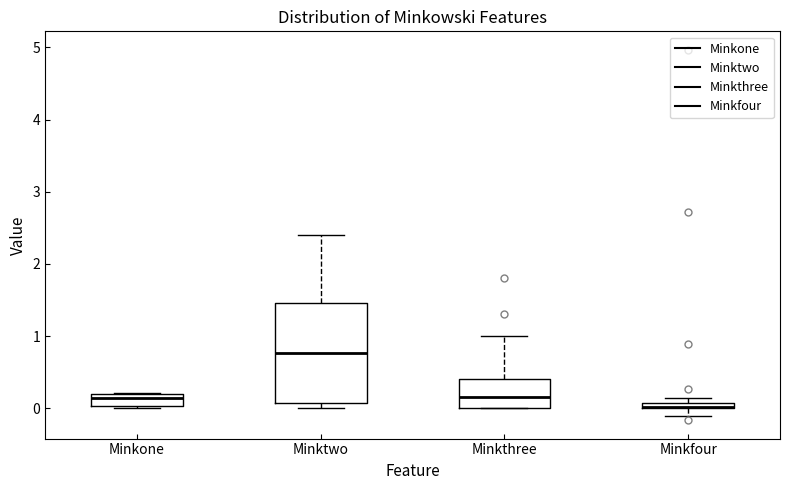

Comparing the boxes themselves (not the whiskers), which one is the tallest?

Minktwo